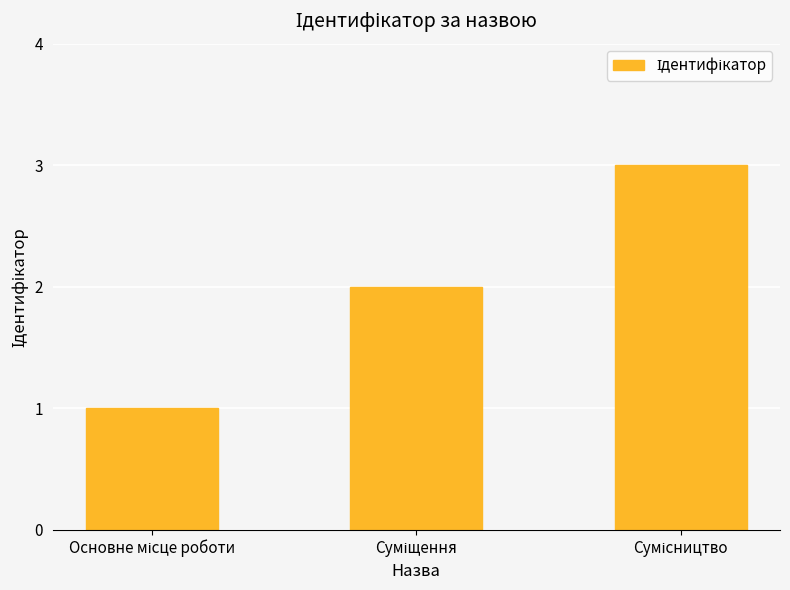

What is the maximum value shown in the chart?

3